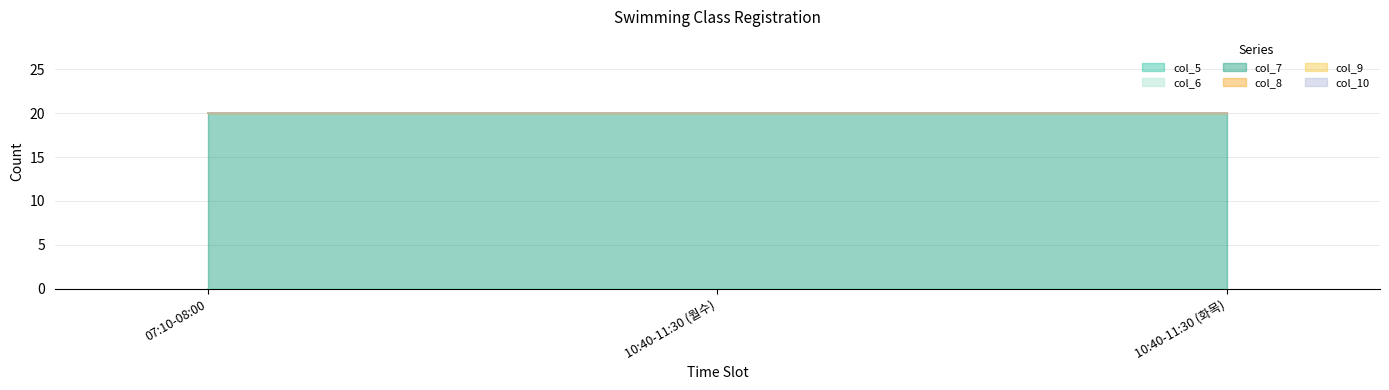

What is the label of the 3rd point from the left?

10:40-11:30 (화목)